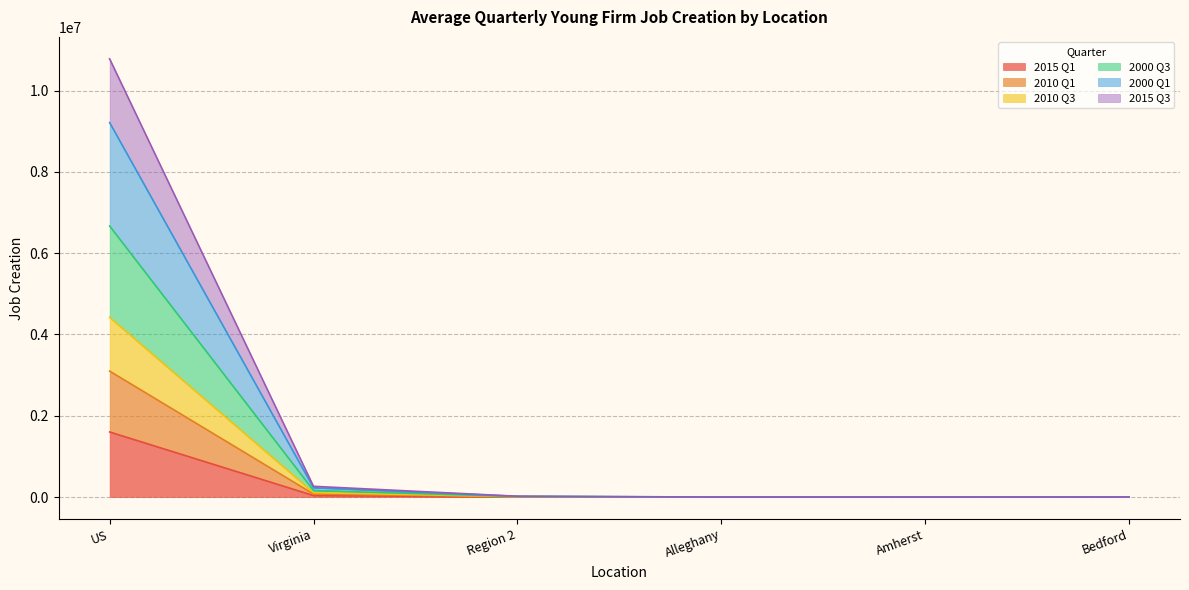

At which label does 2015 Q1 first exceed 2569?

US